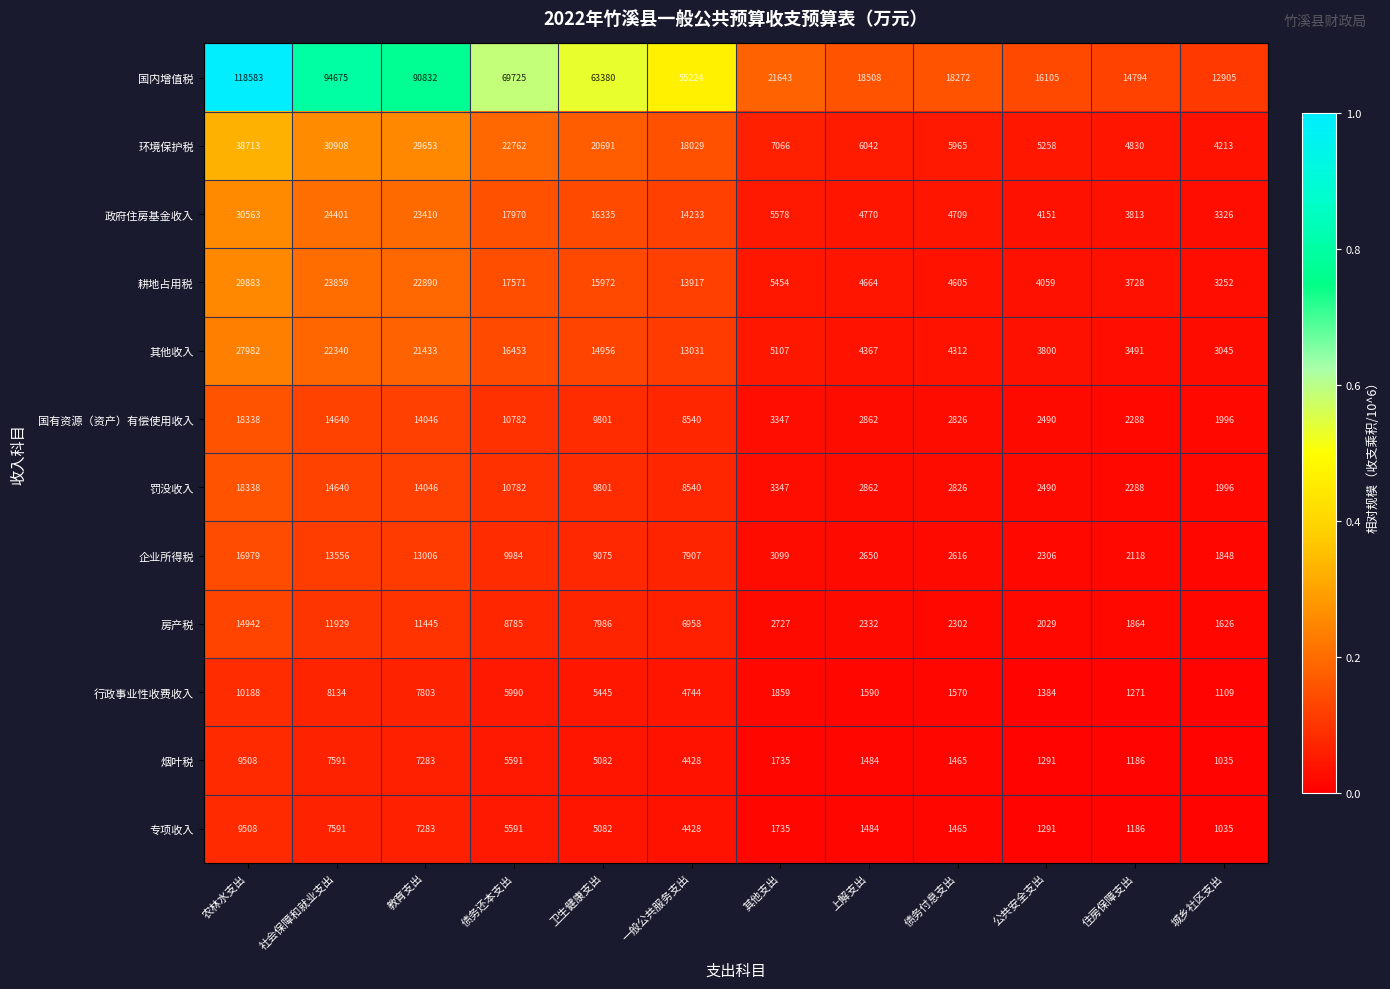

List the labels in order of 企业所得税 value, smallest first.

城乡社区支出, 住房保障支出, 公共安全支出, 债务付息支出, 上解支出, 其他支出, 一般公共服务支出, 卫生健康支出, 债务还本支出, 教育支出, 社会保障和就业支出, 农林水支出